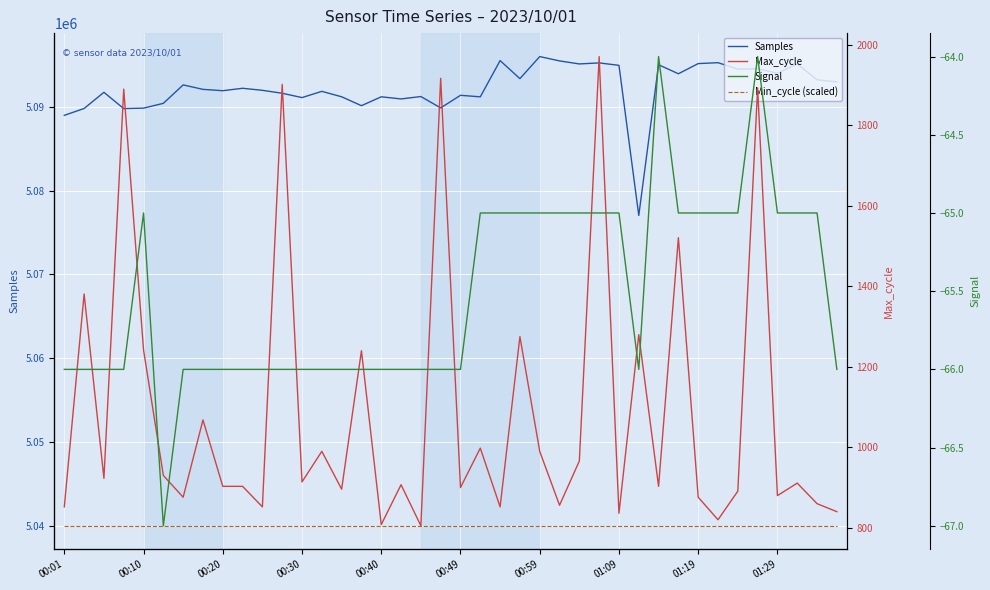

True or false: Min_cycle (scaled) and Max_cycle cross at least once.

False